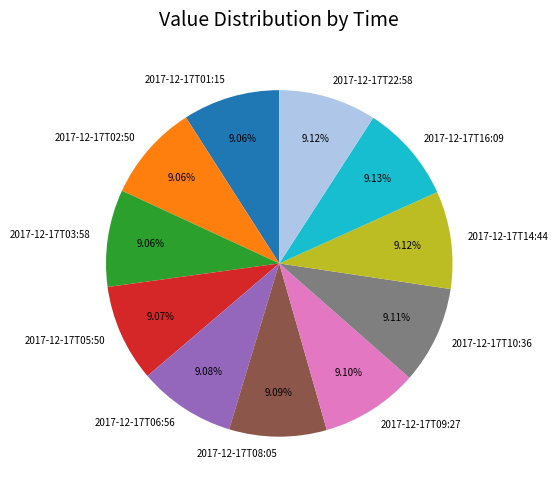

What is the ratio of the value at 2017-12-17T14:44 to the value at 2017-12-17T10:36?

1.0